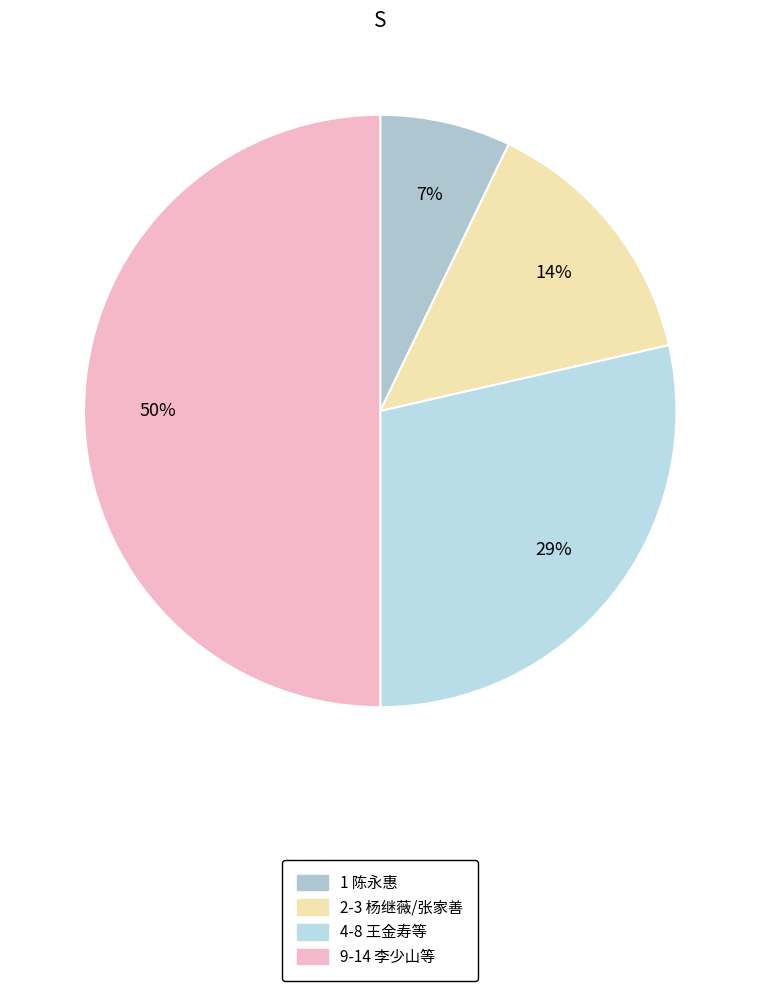

Does any single category account for the majority?

No